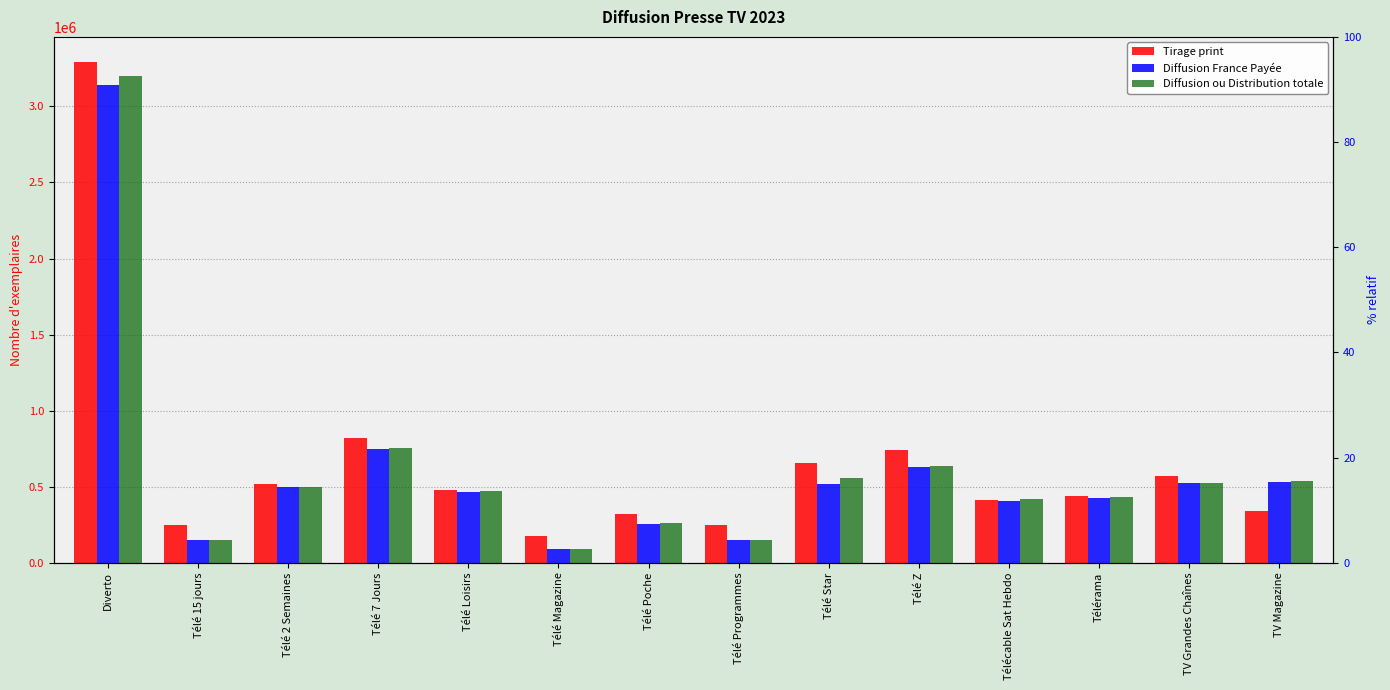

What is the difference between the second highest and minimum values in the Diffusion ou Distribution totale series?

663137